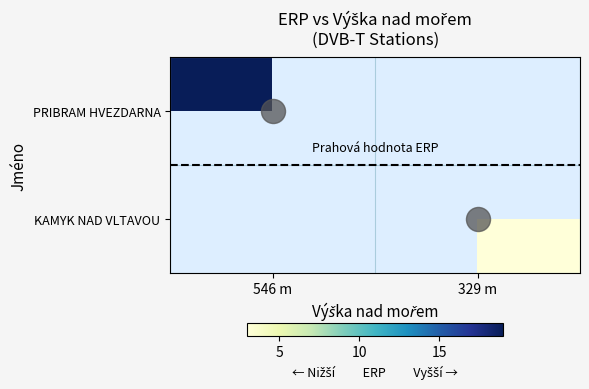

At which label does Prahová hodnota ERP reach its minimum?

546 m